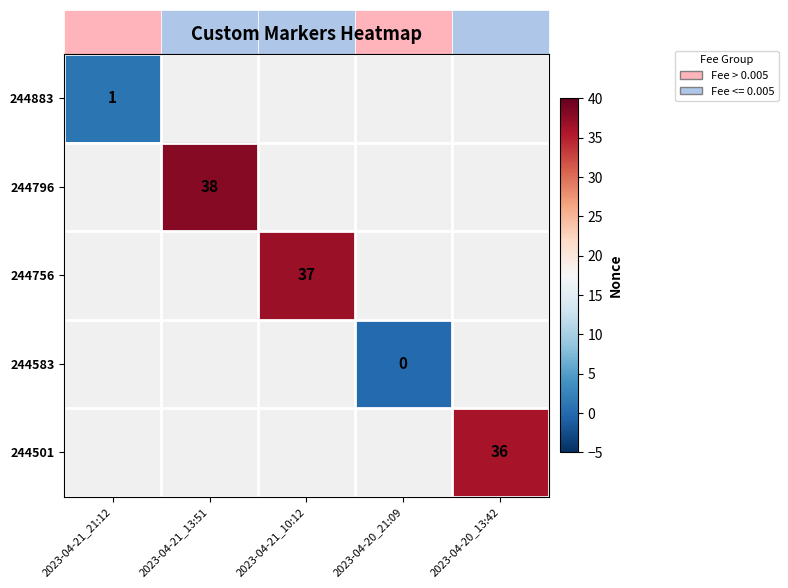

The 244501 series shows 36 at 2023-04-20_13:42. True or false?

True